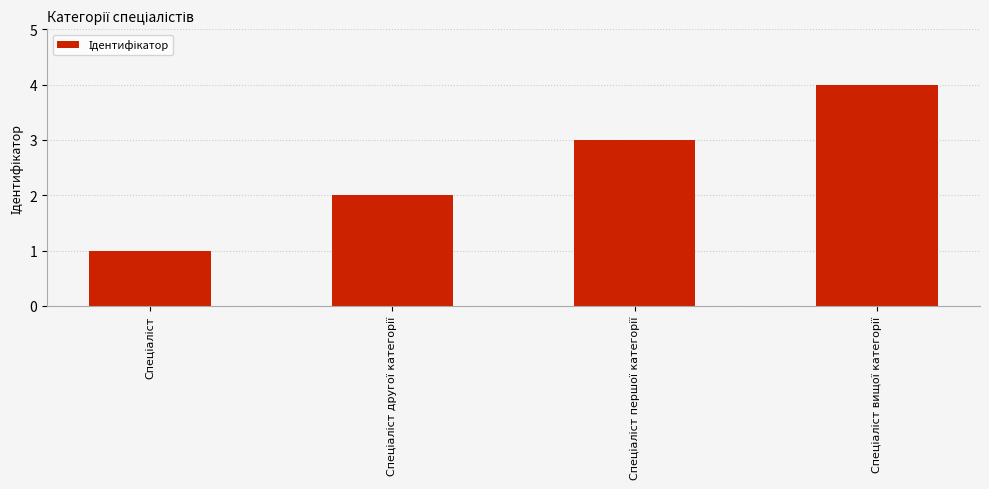

What is the maximum value shown in the chart?

4